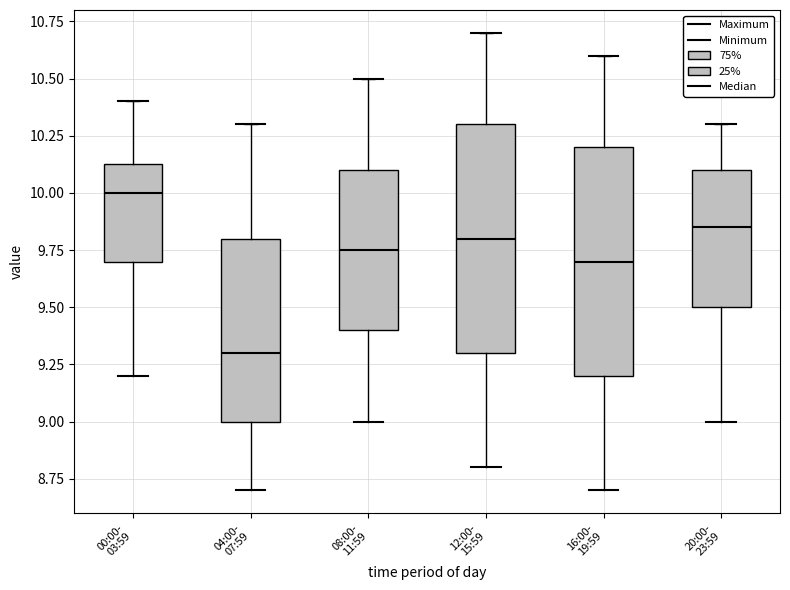

Reading left to right, transcribe this box plot: for each box, give where its median line is, the range the box spans, and where its two whiskers end, as read against the y-axis. The values are not printed on the chart, so give them approximately, as read against the axis.

00:00- 03:59: median 10.00, box 9.70 to 10.15, whiskers 9.20 to 10.40
04:00- 07:59: median 9.30, box 9.00 to 9.80, whiskers 8.70 to 10.30
08:00- 11:59: median 9.75, box 9.40 to 10.10, whiskers 9.00 to 10.50
12:00- 15:59: median 9.80, box 9.30 to 10.30, whiskers 8.80 to 10.70
16:00- 19:59: median 9.70, box 9.20 to 10.20, whiskers 8.70 to 10.60
20:00- 23:59: median 9.85, box 9.50 to 10.10, whiskers 9.00 to 10.30